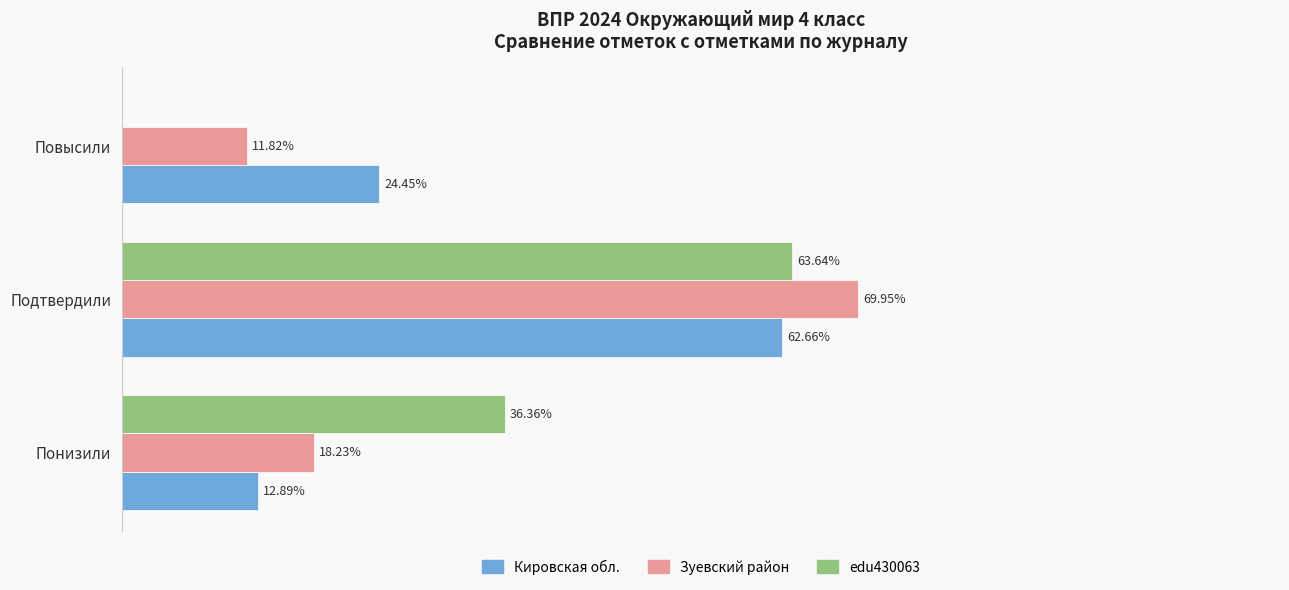

Which label corresponds to the largest value in the chart?

Подтвердили